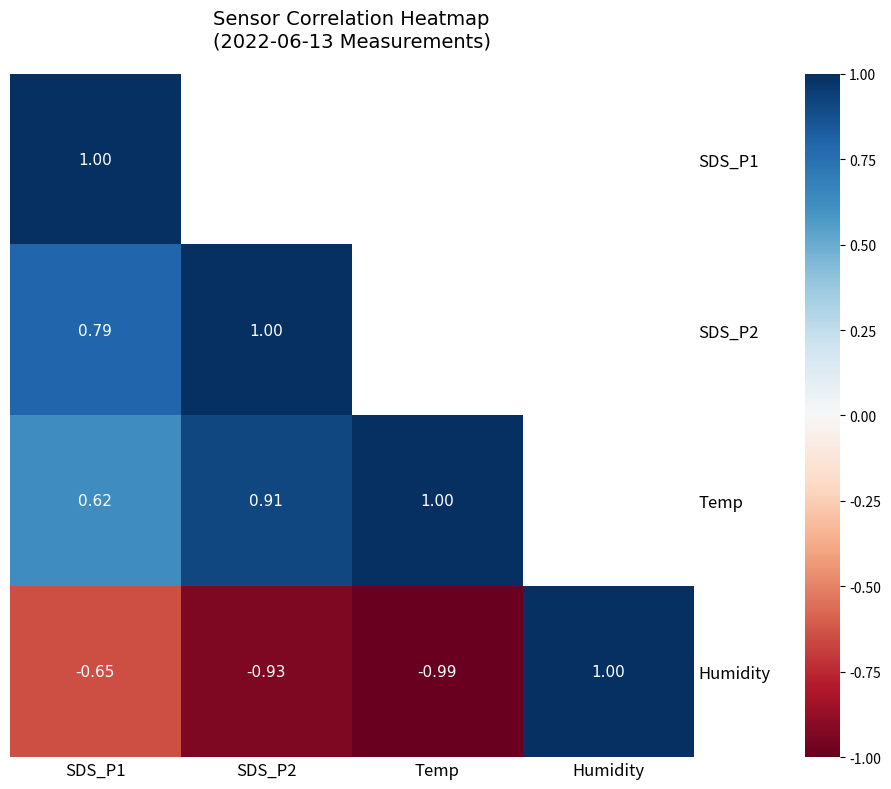

Is the value of Humidity at SDS_P2 greater than the value of Temp at SDS_P1?

No